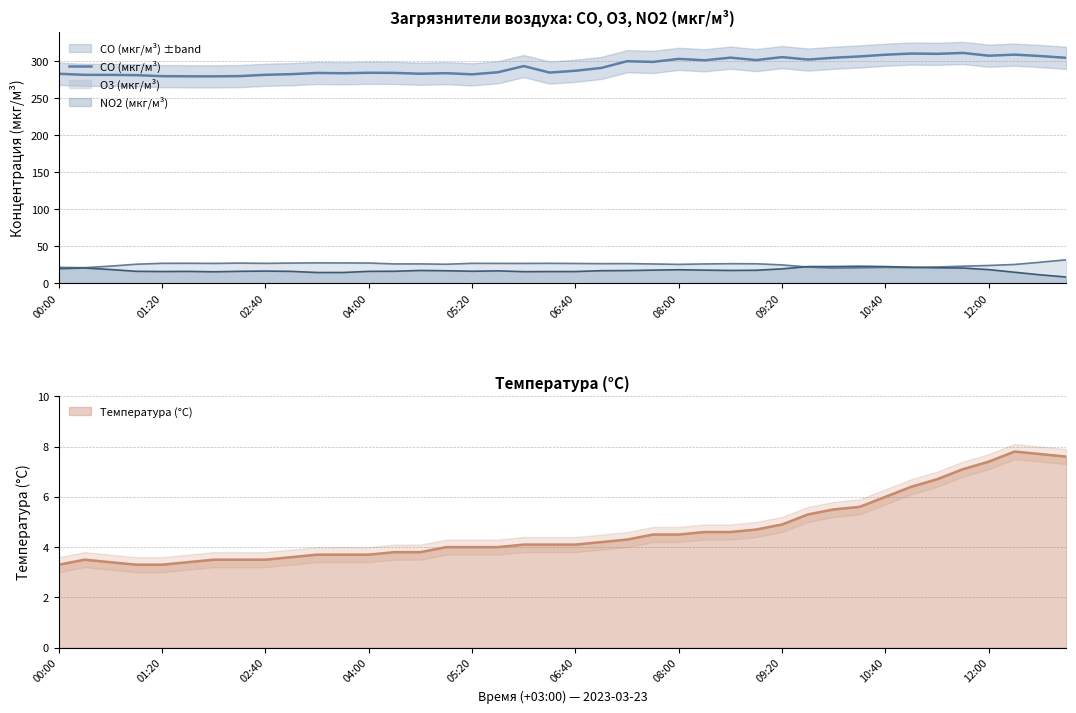

Is it true that the value at 18 is 293.5?

True